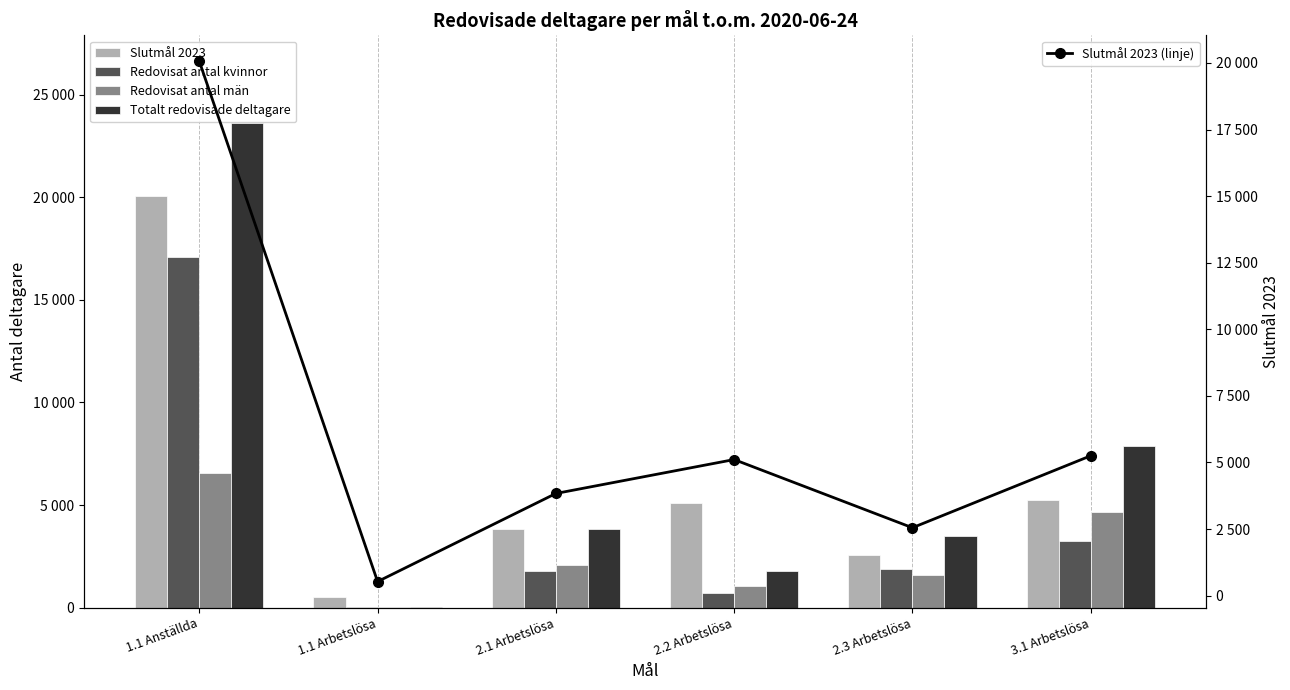

What are all the series names shown in the legend?

Slutmål 2023, Redovisat antal kvinnor, Redovisat antal män, Totalt redovisade deltagare, Slutmål 2023 (linje)